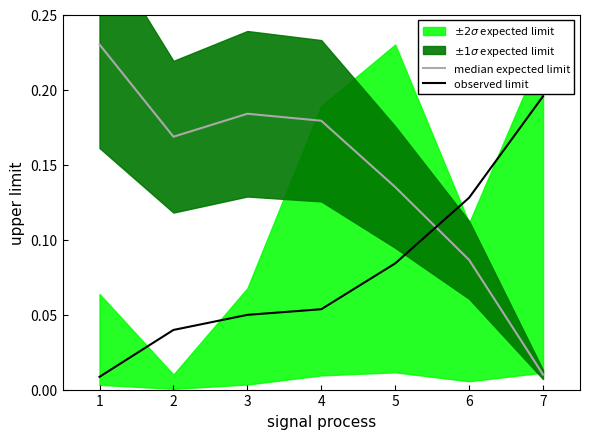

Where is median expected limit nearest to the value 0?

7